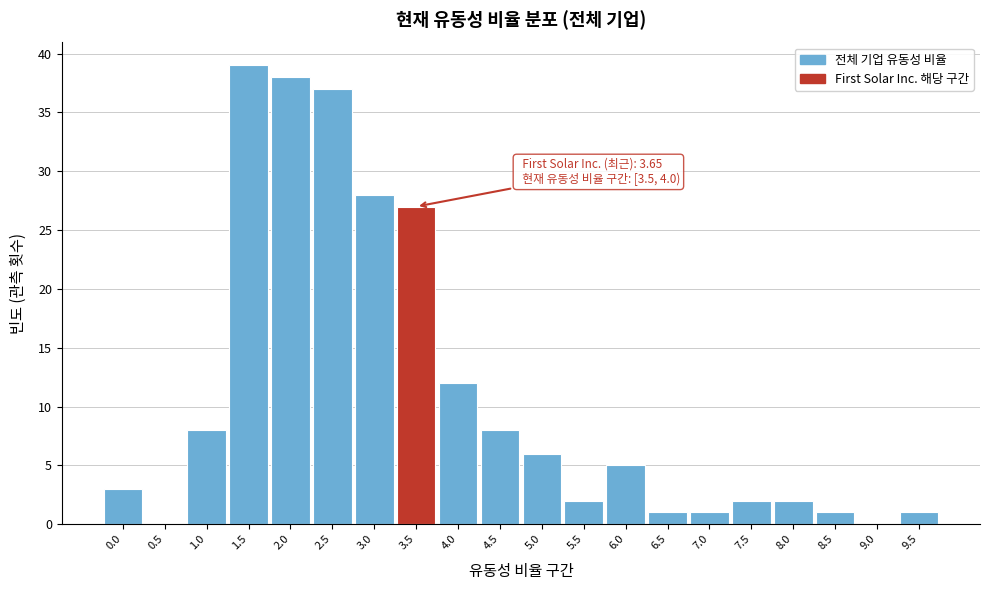

Reading right to left, extract all data points from this chart.

9.5=1	9.0=0	8.5=1	8.0=2	7.5=2	7.0=1	6.5=1	6.0=5	5.5=2	5.0=6	4.5=8	4.0=12	3.5=27	3.0=28	2.5=37	2.0=38	1.5=39	1.0=8	0.5=0	0.0=3